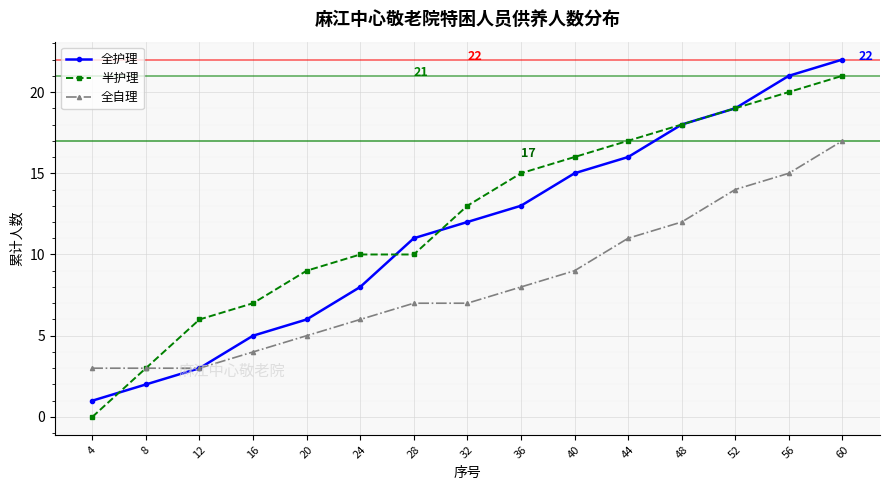

Is the value of 全自理 at 8 greater than the value of 全护理 at 48?

No